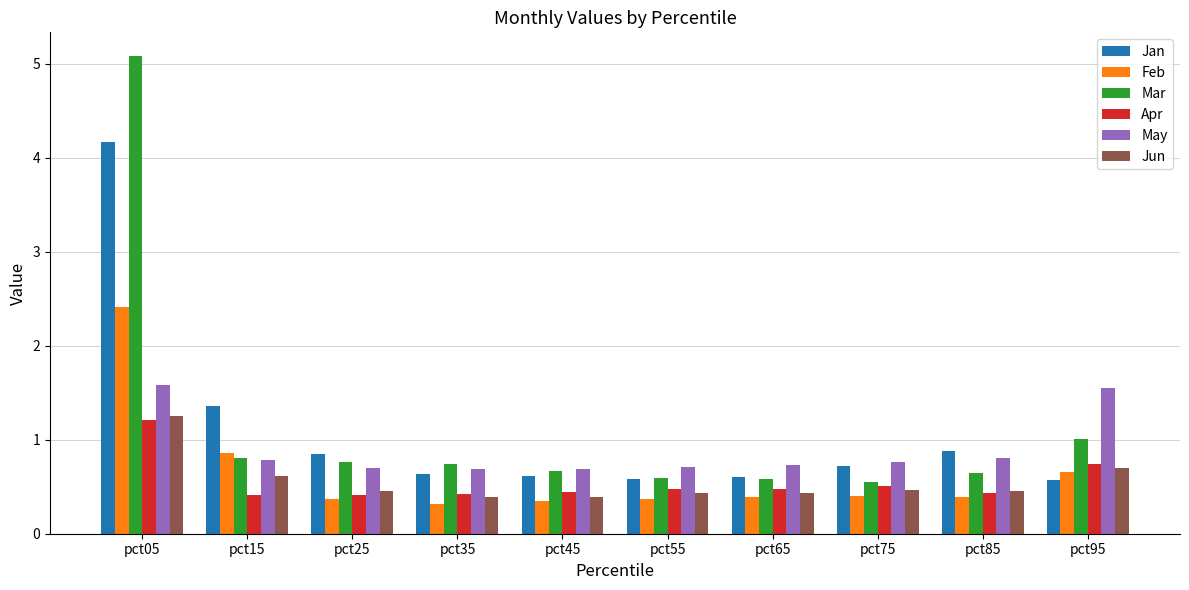

What is the average value of the Jun series?

0.6